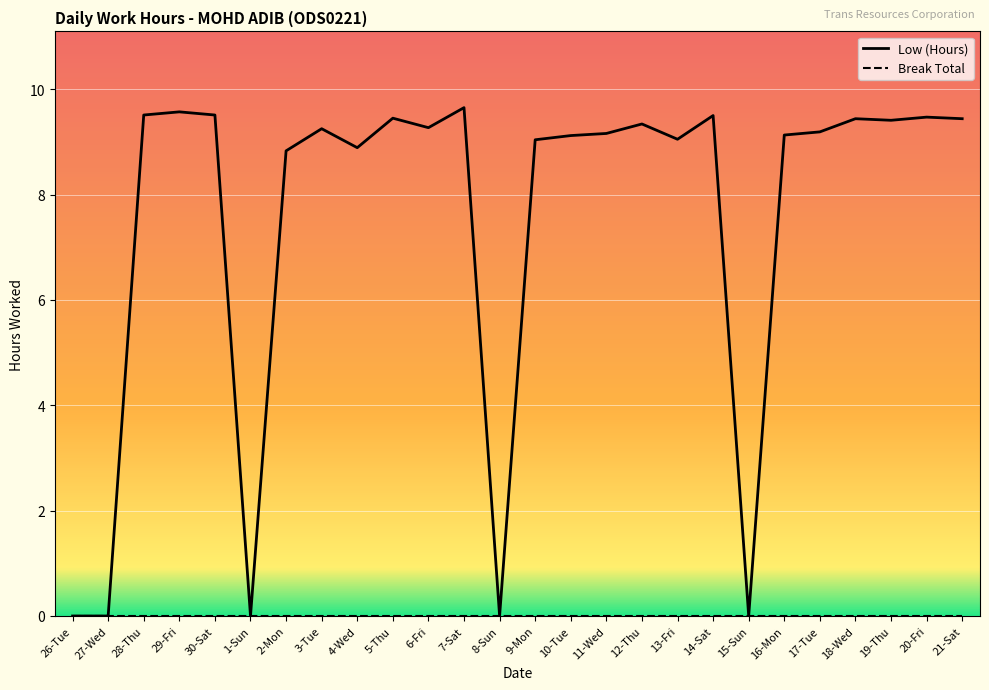

Is it true that Low (Hours) equals 3.6 at 6-Fri?

False